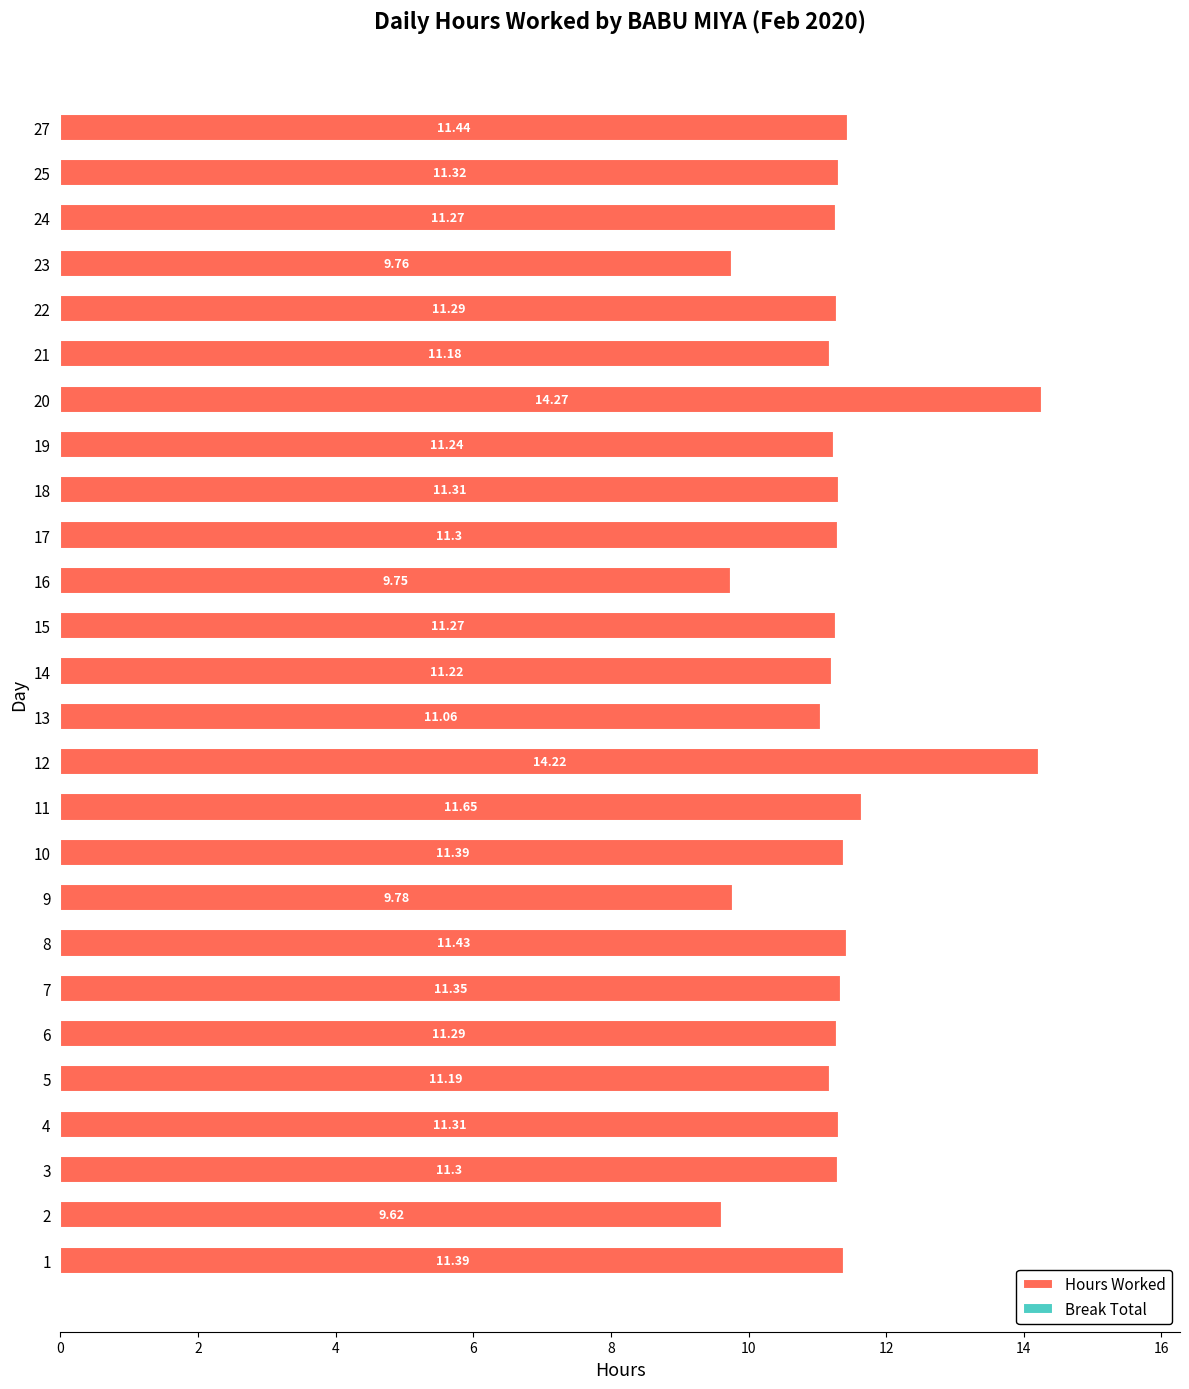

What is the sum of the values at 5 and 25?

22.5